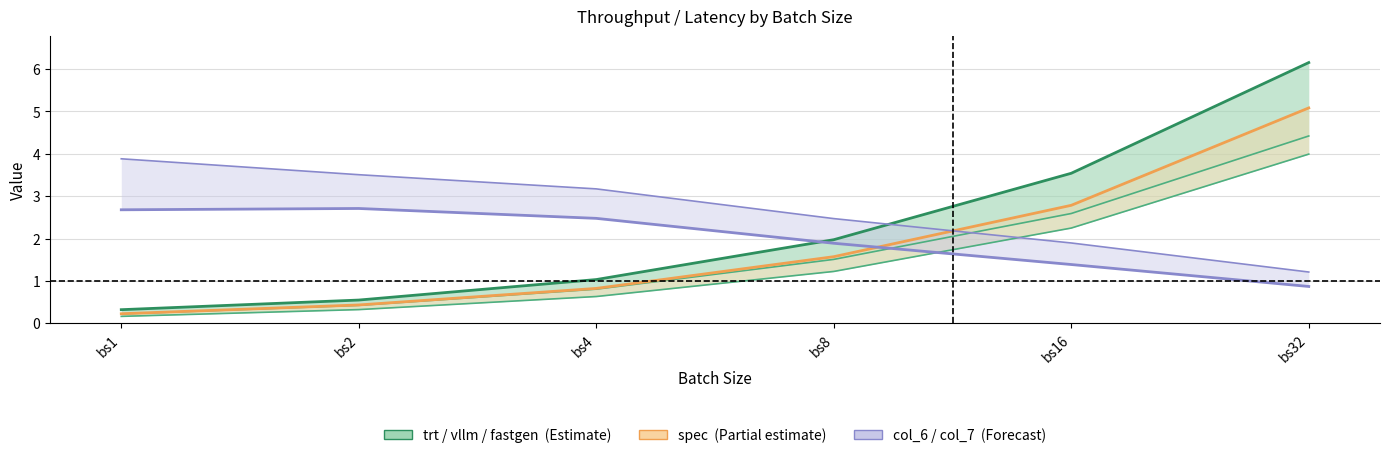

What is the value of the col_7 point at the 5th from the left?

1.9